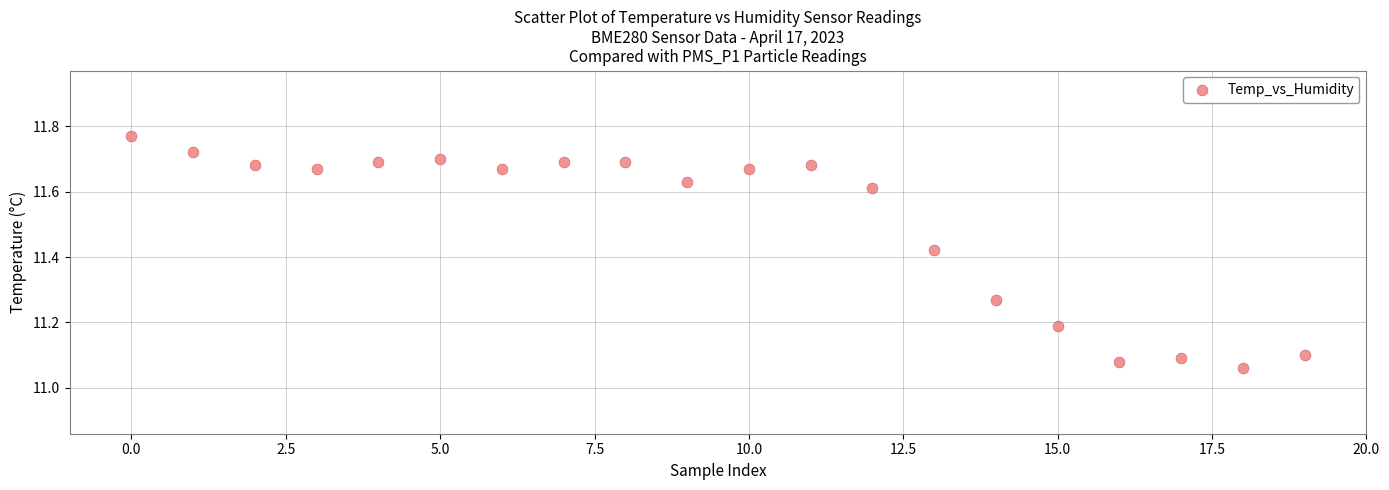

What is the range of Y values (max minus min)?

0.7